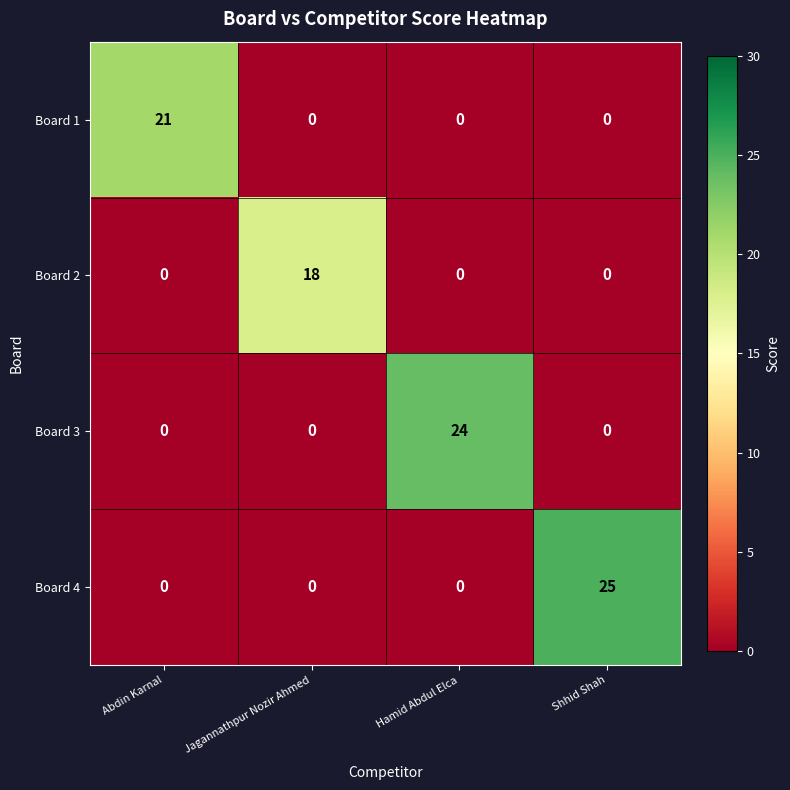

What is the maximum value shown in the chart?

25